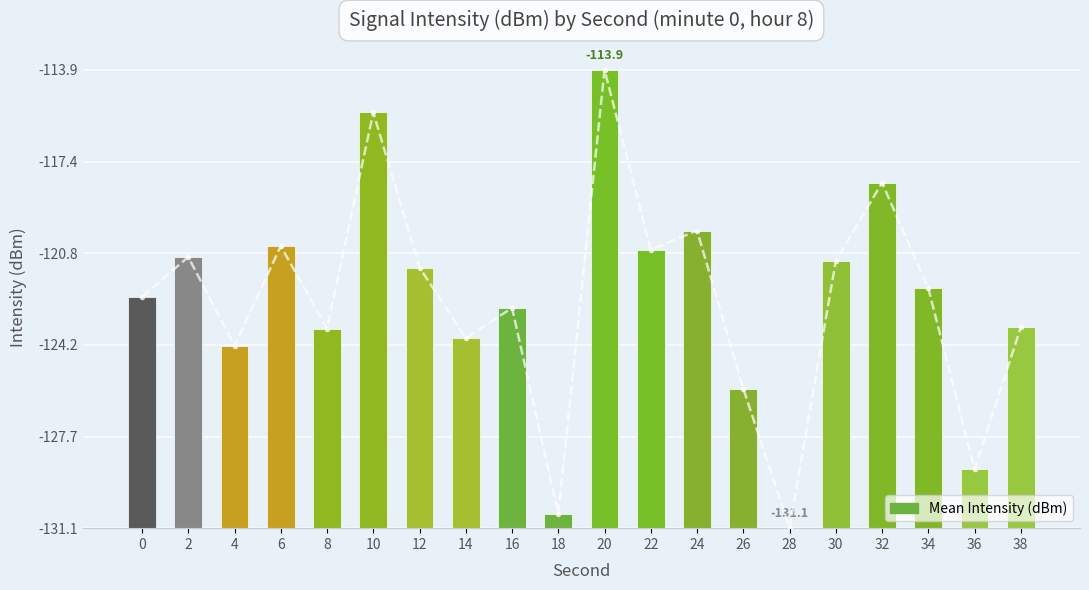

How many bars are there in total?

20